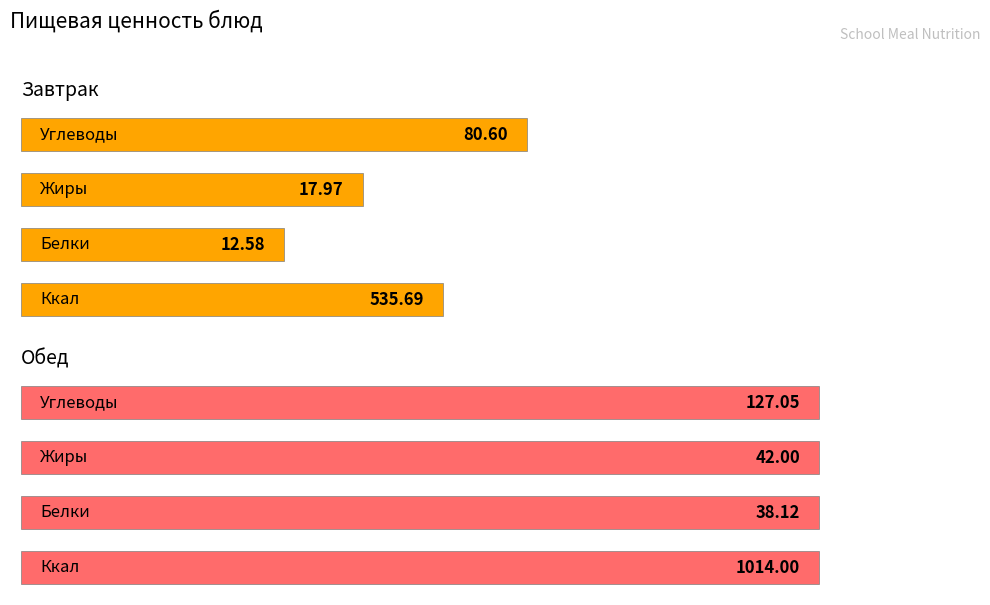

What are all the series names shown in the legend?

Завтрак, Обед